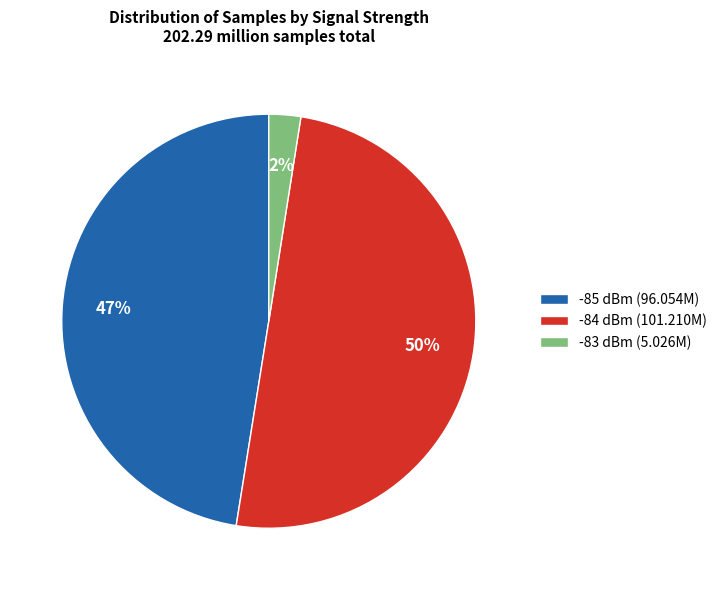

To the nearest percent, what is the average slice percentage?

33%